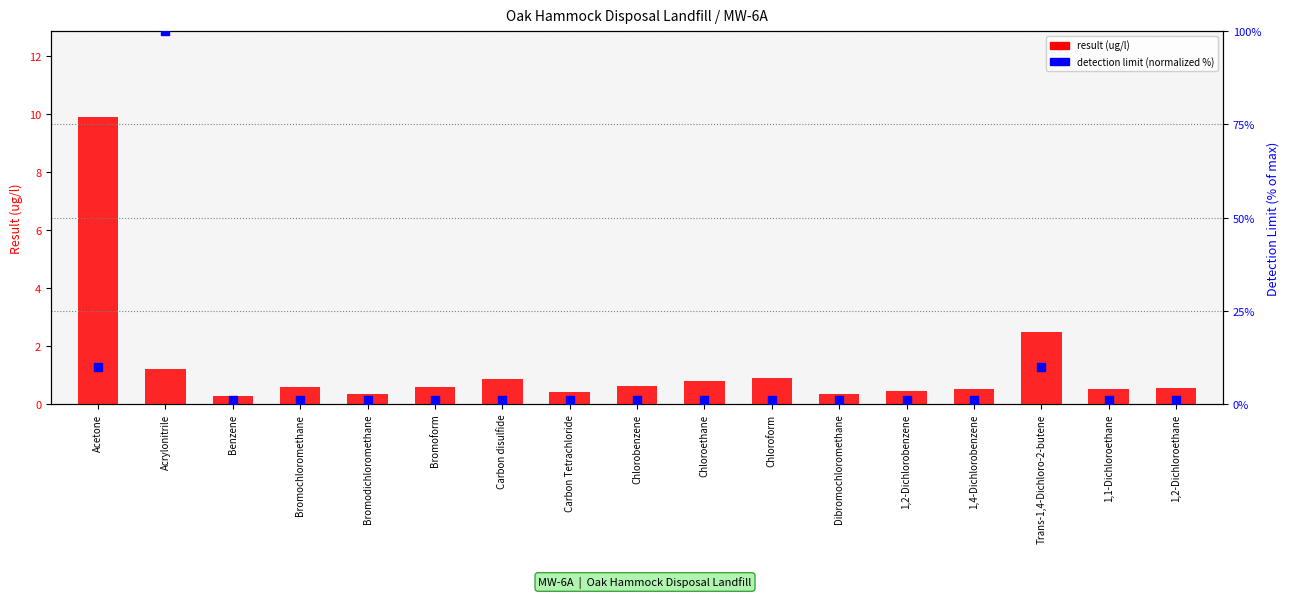

Which series reaches the maximum Y coordinate?

detection limit (normalized %)